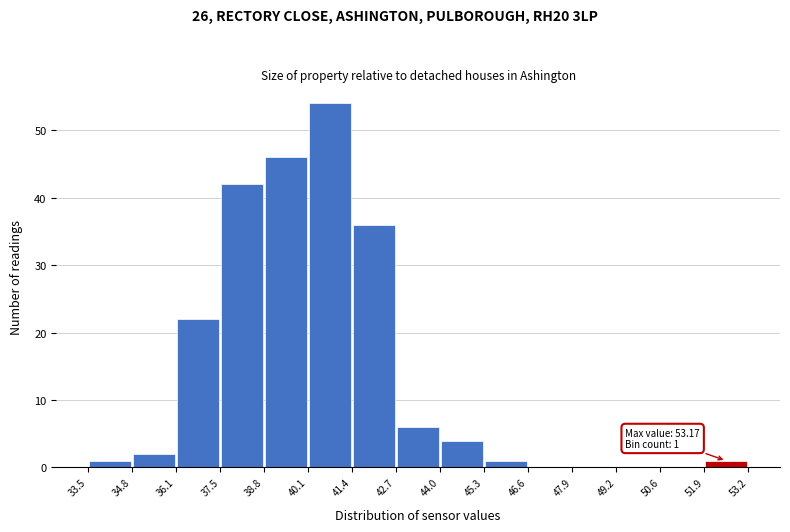

Which range on the x-axis has the tallest bar?

40.1 to 41.4